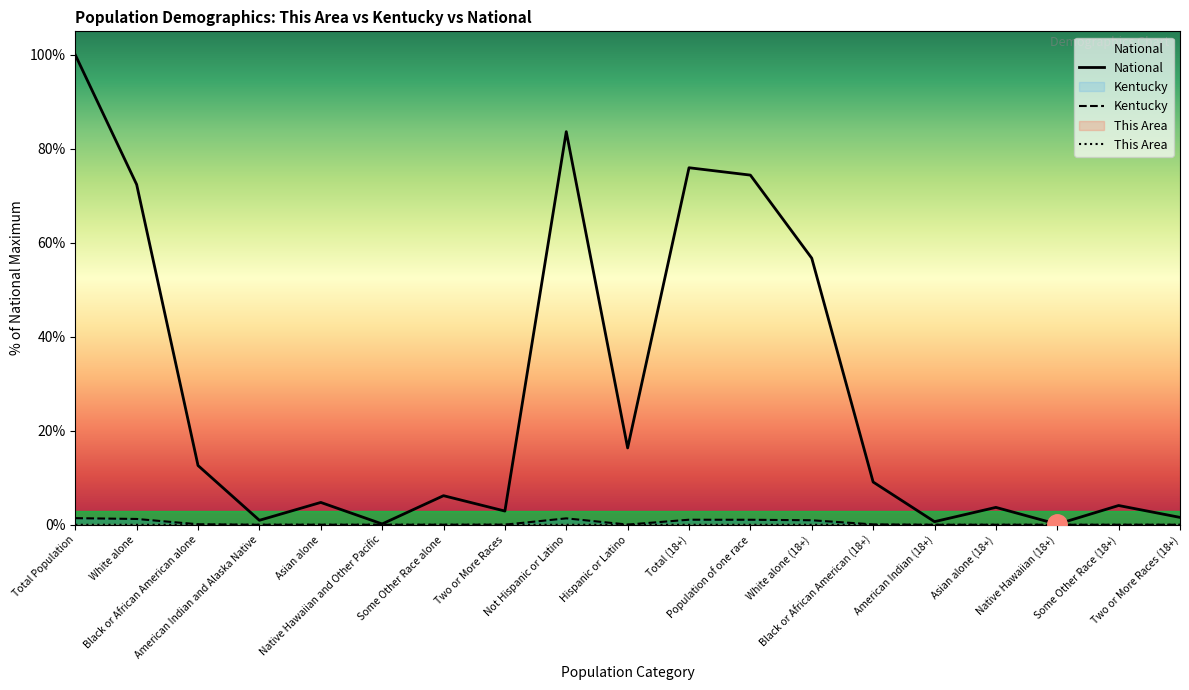

The National series shows 72.4 at White alone. True or false?

True